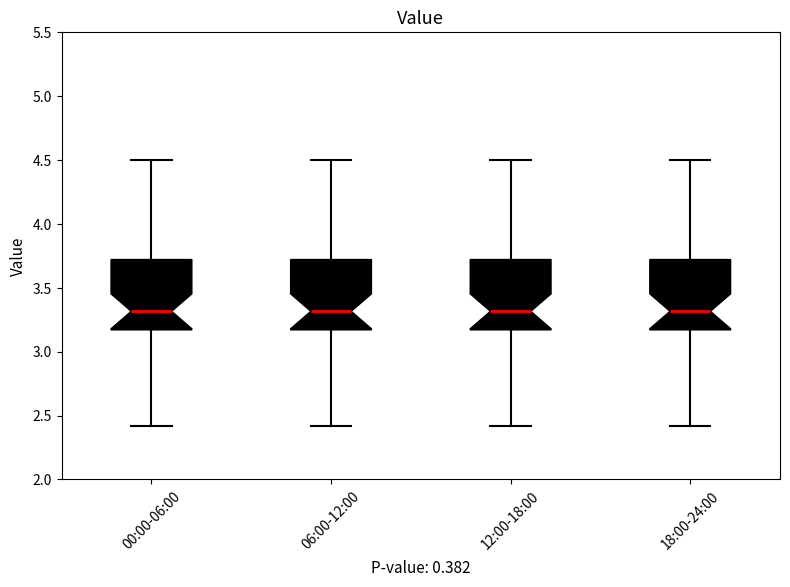

Reading left to right, transcribe this box plot: for each box, give where its median line is, the range the box spans, and where its two whiskers end, as read against the y-axis. The values are not printed on the chart, so give them approximately, as read against the axis.

00:00-06:00: median 3.30, box 3.15 to 3.70, whiskers 2.40 to 4.50
06:00-12:00: median 3.30, box 3.15 to 3.70, whiskers 2.40 to 4.50
12:00-18:00: median 3.30, box 3.15 to 3.70, whiskers 2.40 to 4.50
18:00-24:00: median 3.30, box 3.15 to 3.70, whiskers 2.40 to 4.50